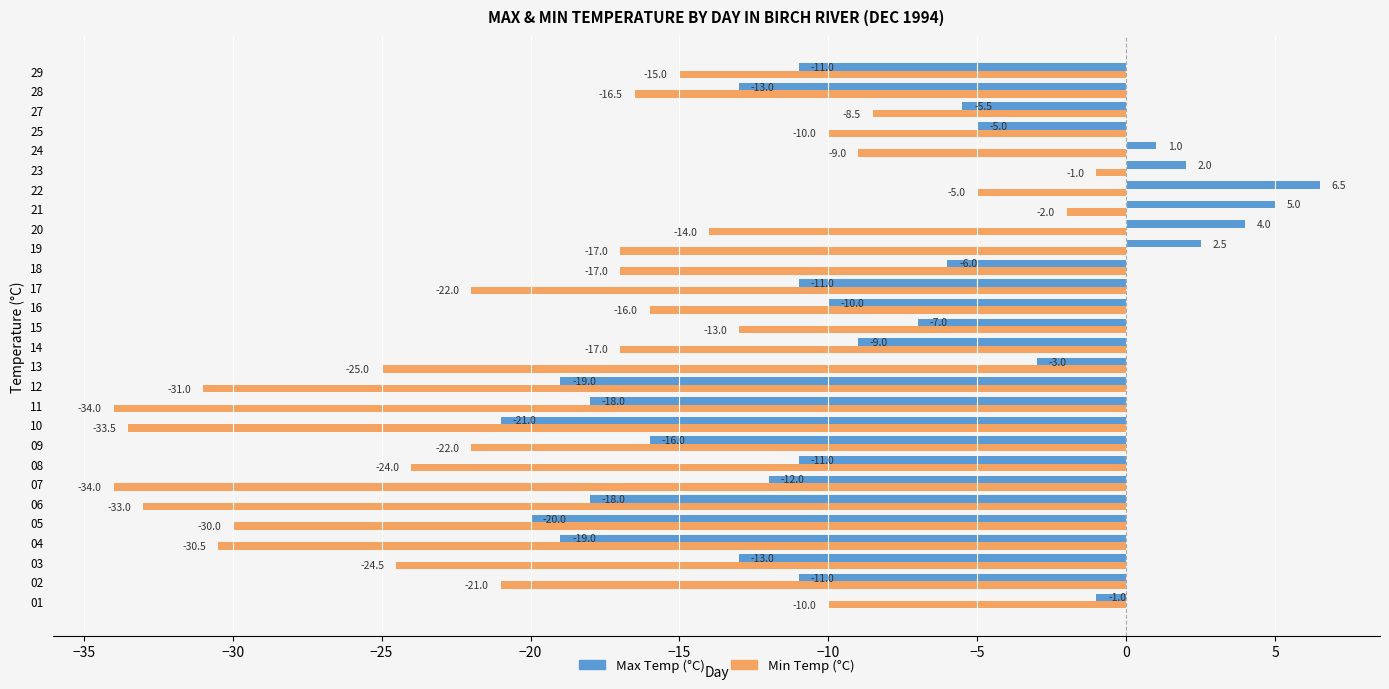

Is it true that Max Temp (°C) equals -9.2 at 10?

False